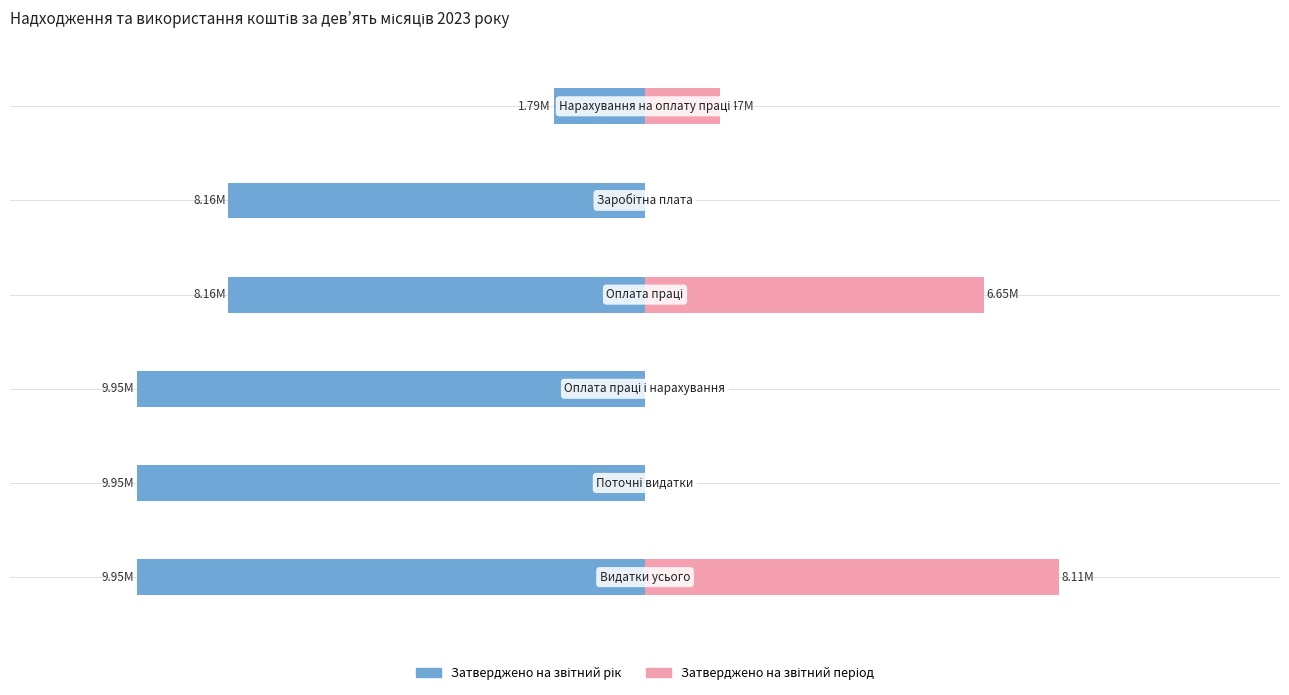

The value of Затверджено на звітний рік at −0.5 is -2437283. True or false?

False